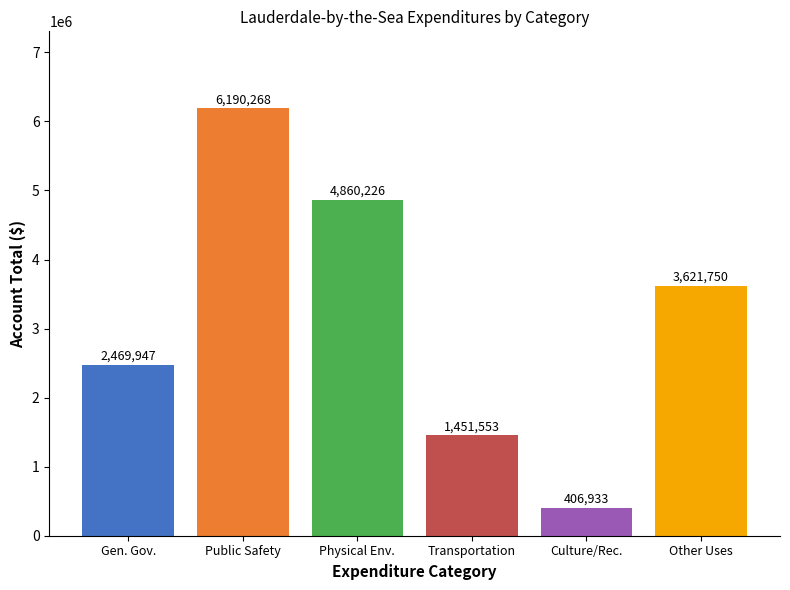

Reading left to right, list all the values displayed in this chart.

Gen. Gov.=2469947	Public Safety=6190268	Physical Env.=4860226	Transportation=1451553	Culture/Rec.=406933	Other Uses=3621750